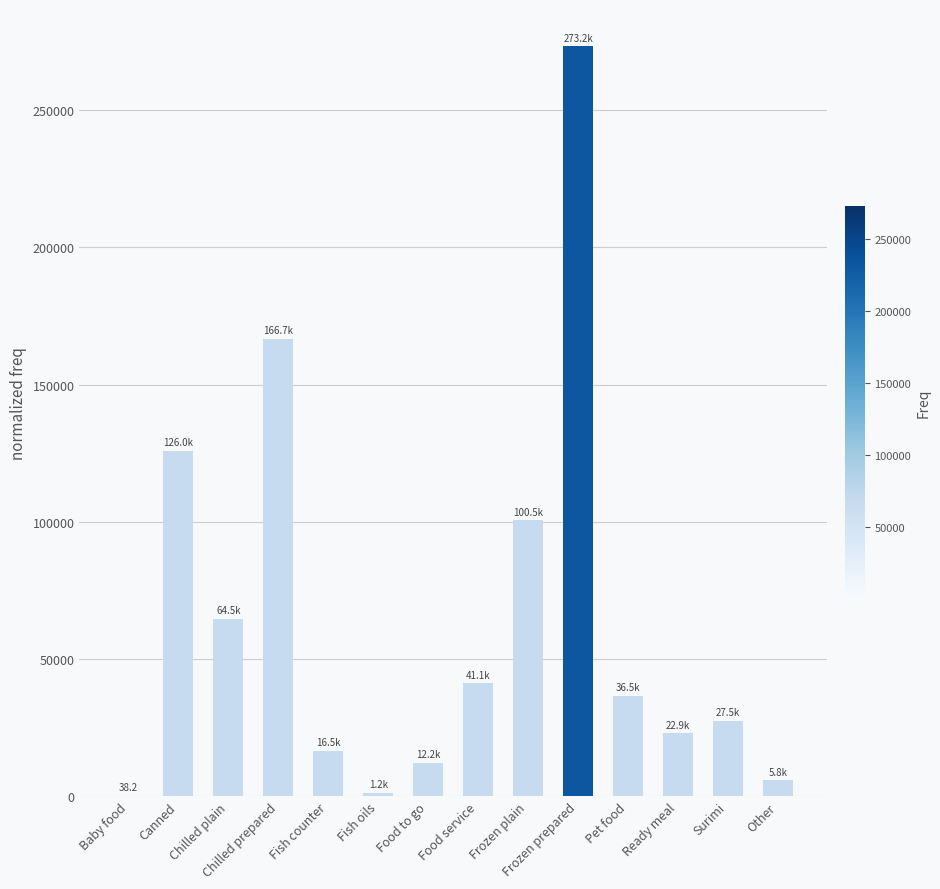

Approximately how many times larger is the value at Surimi compared to Chilled plain?

0.4